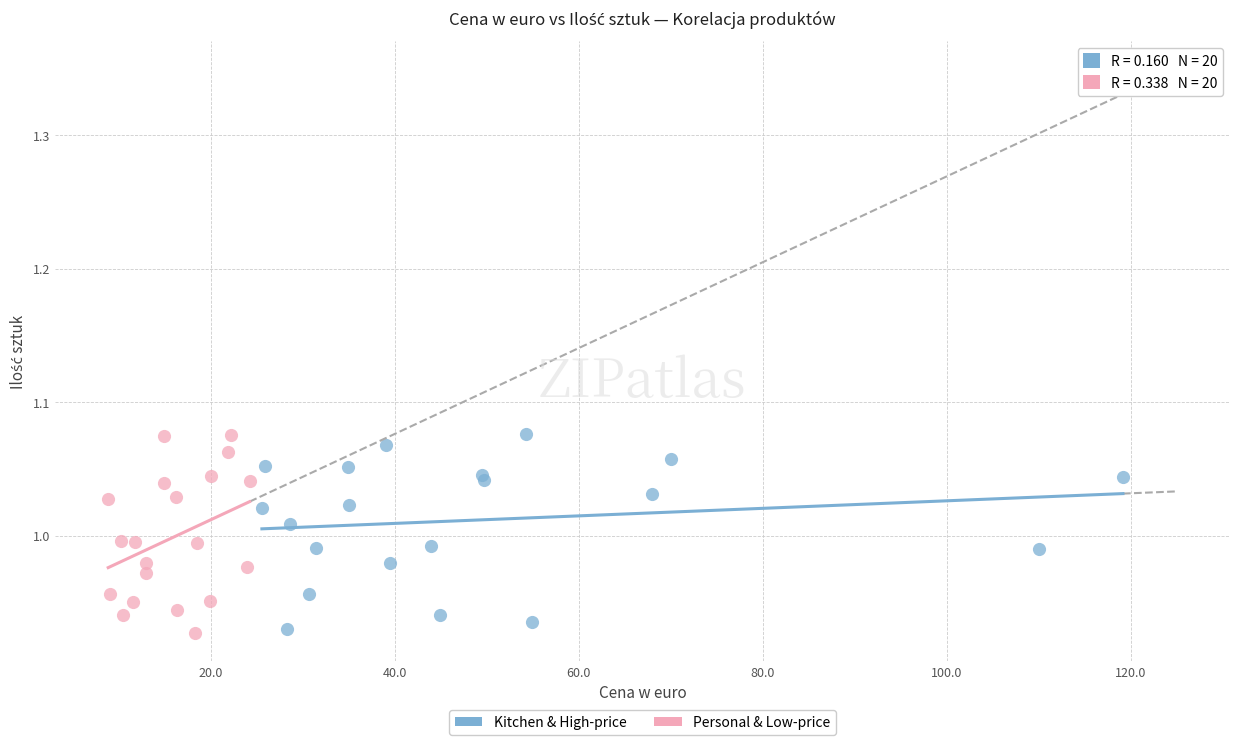

What are all the series names shown in the legend?

Kitchen & High-price, Personal & Low-price